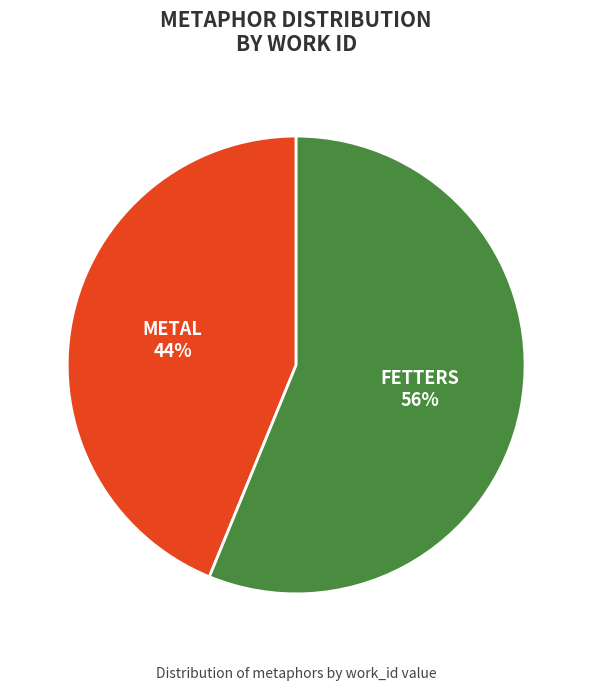

To the nearest percent, what is the difference between the largest and smallest slice percentages?

12%